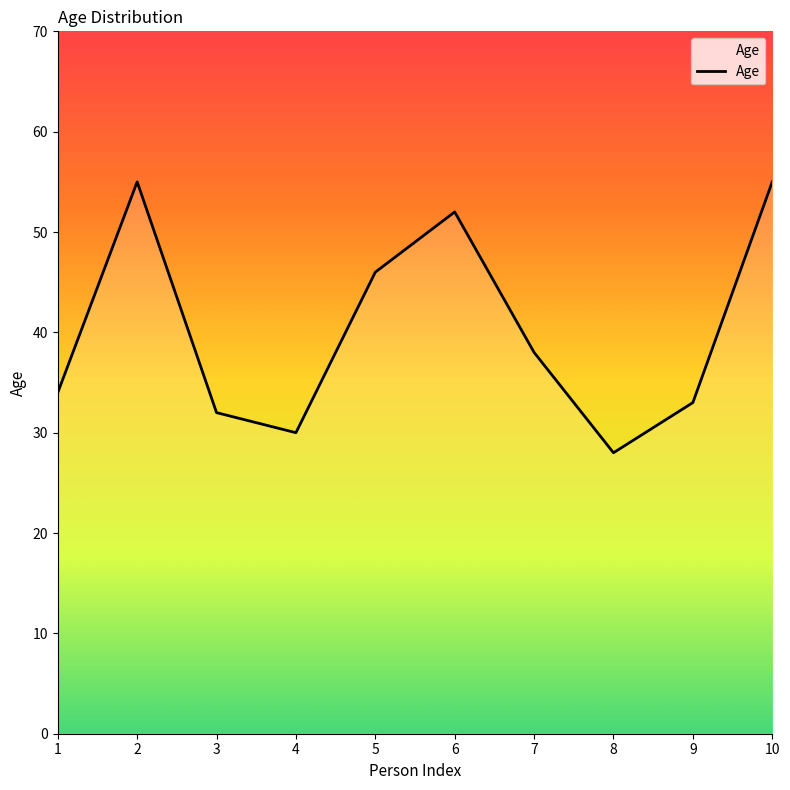

Where does the data first go above 38?

2